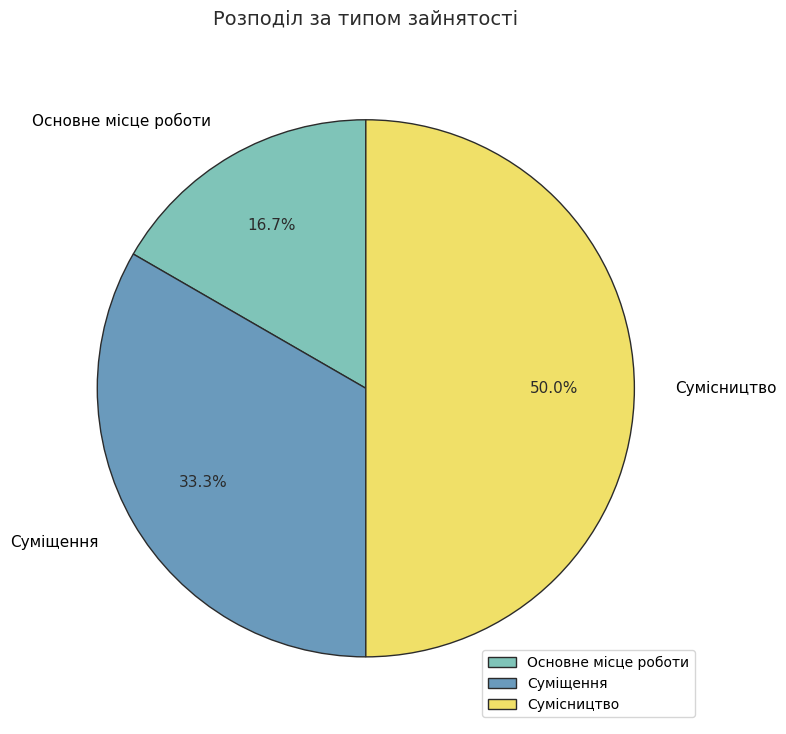

Is it true that Сумісництво is 50% of the pie?

True